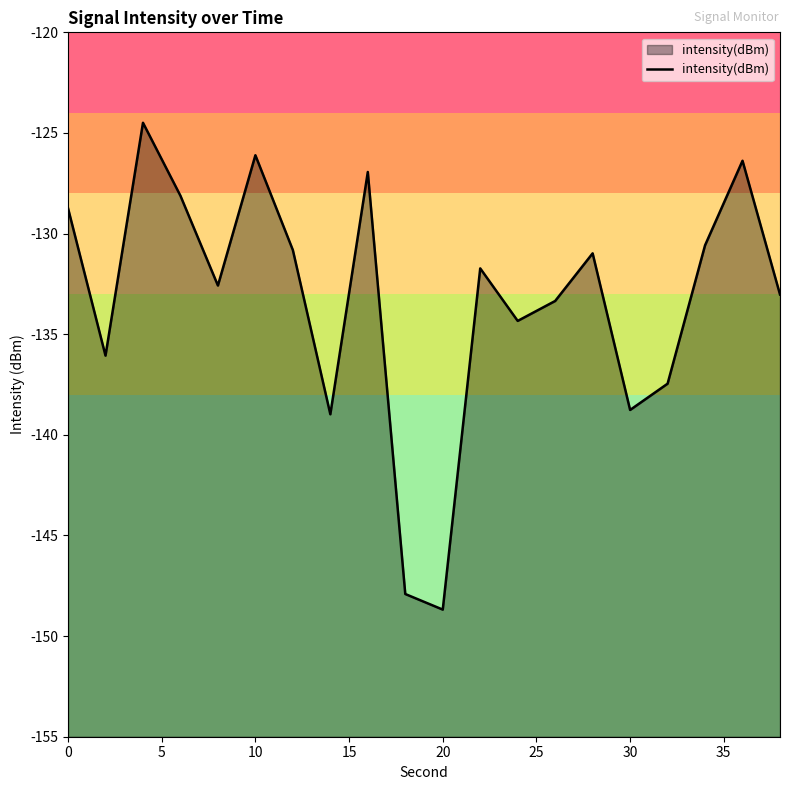

The value at 30 is -138.8. True or false?

True